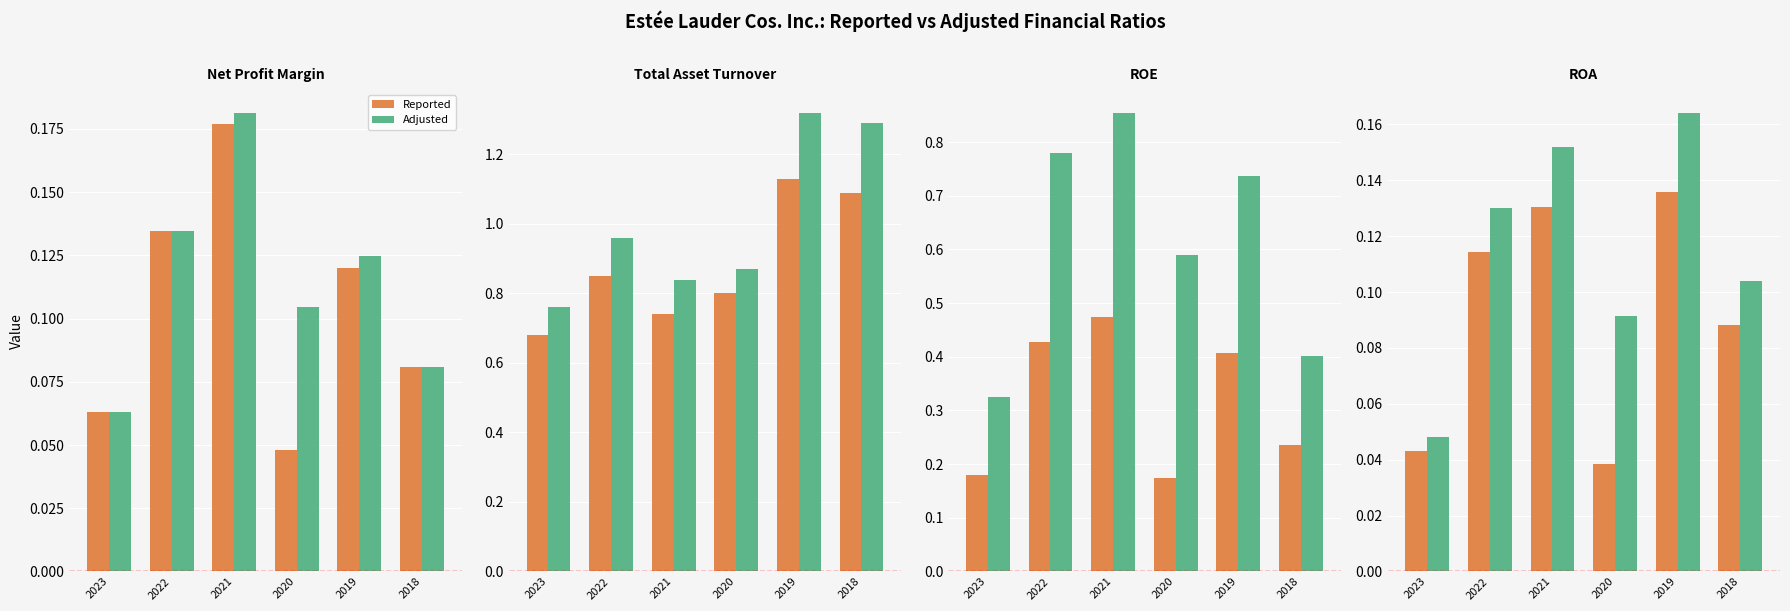

How many data points does each series have?

6